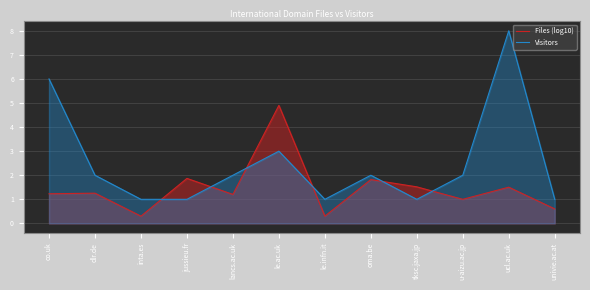

At ucl.ac.uk, list the series in order from smallest to largest.

Files (log10), Visitors